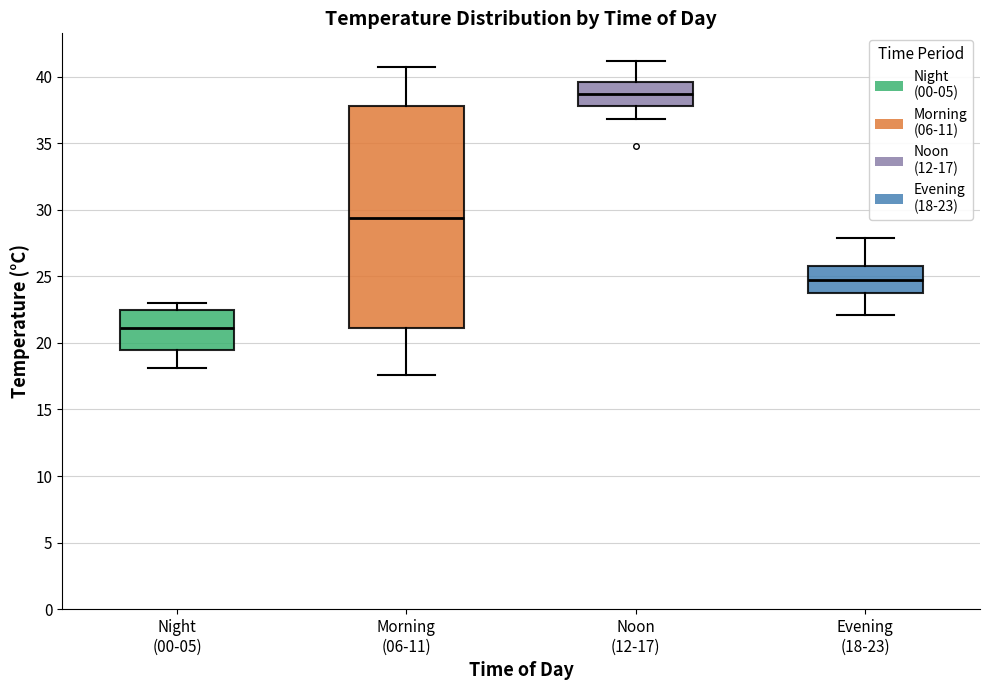

Where is the upper edge of the box for Night (00-05) on the y-axis? The values are not printed on the chart, so give them approximately, as read against the axis.

22.5